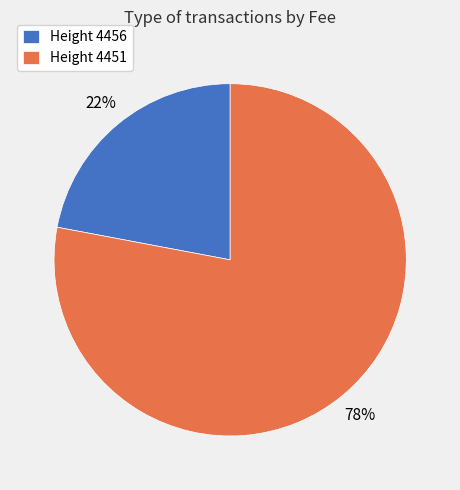

The Height 4456 slice represents 22% of the pie. True or false?

True